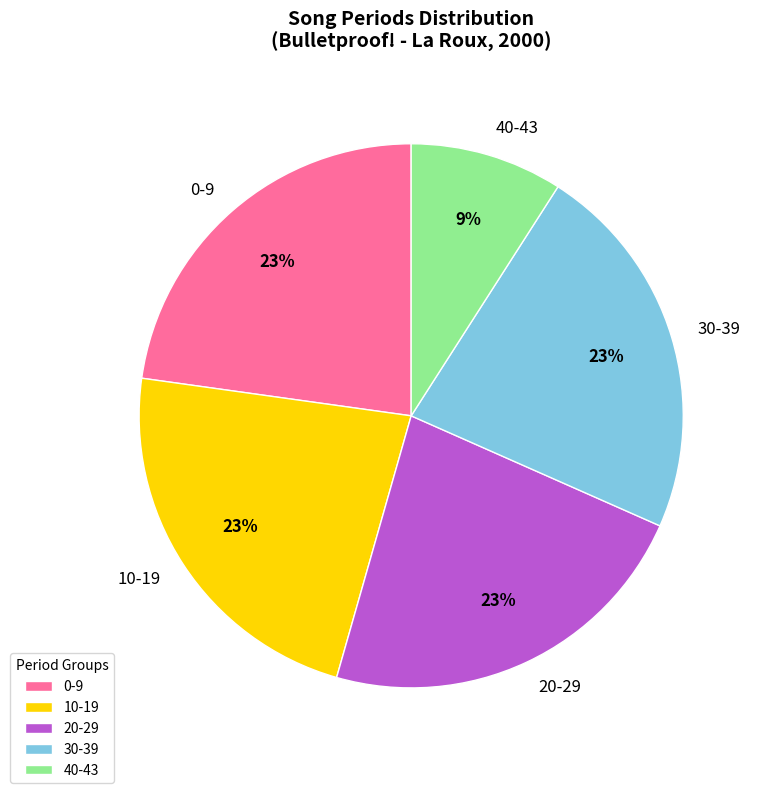

Is it true that 10-19 is 23% of the pie?

True